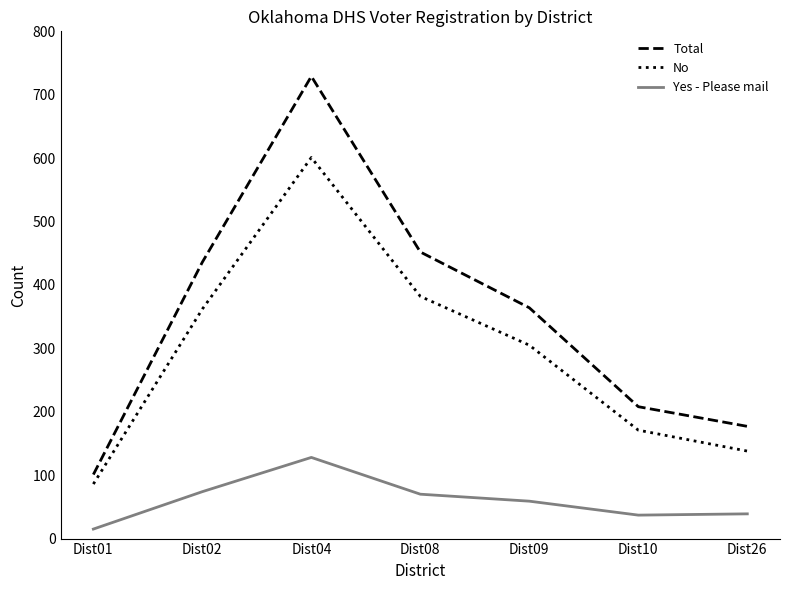

At which category does the chart reach its minimum across all series?

Dist01